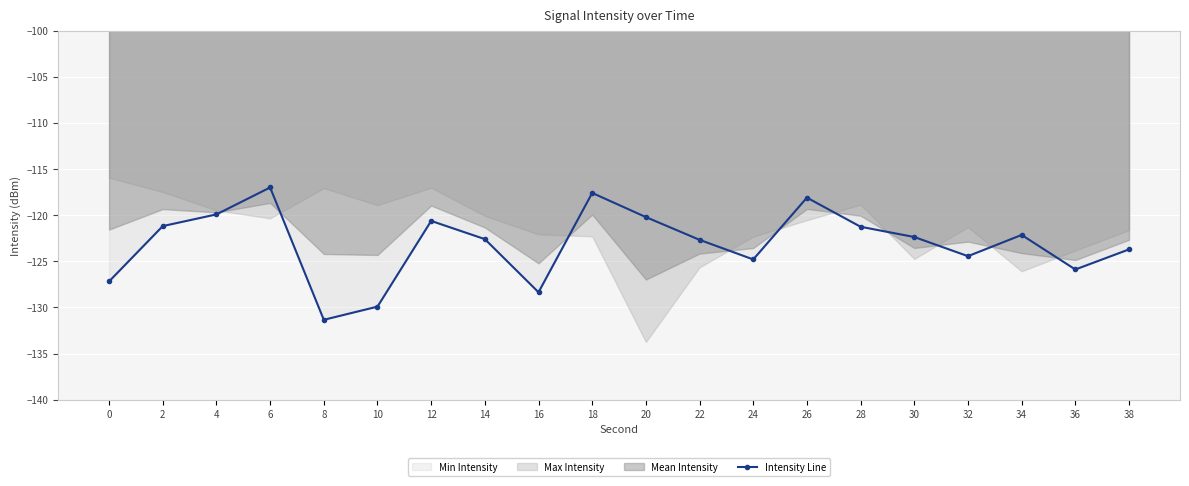

At which category does the data reach its first local peak?

6